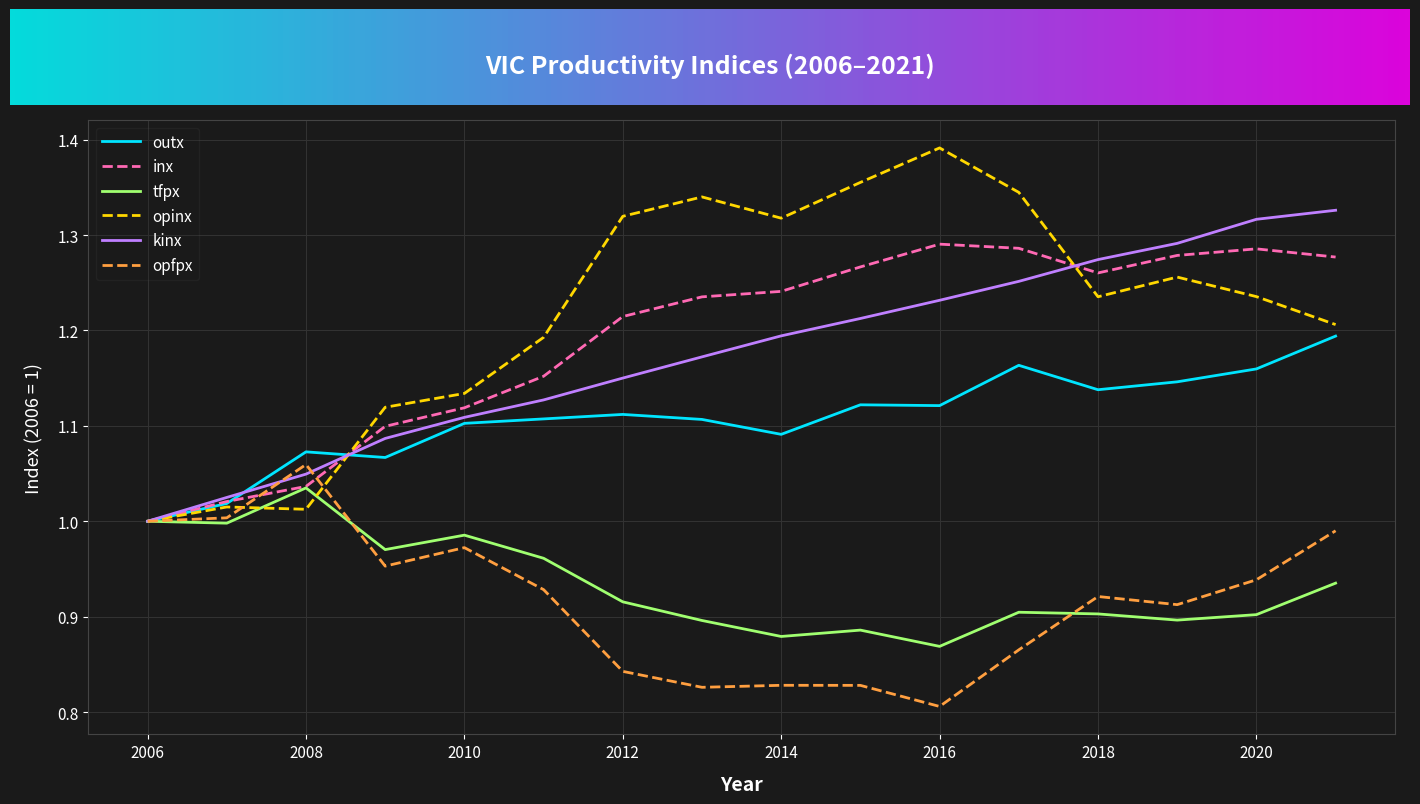

Which series has the largest total across all categories?

opinx